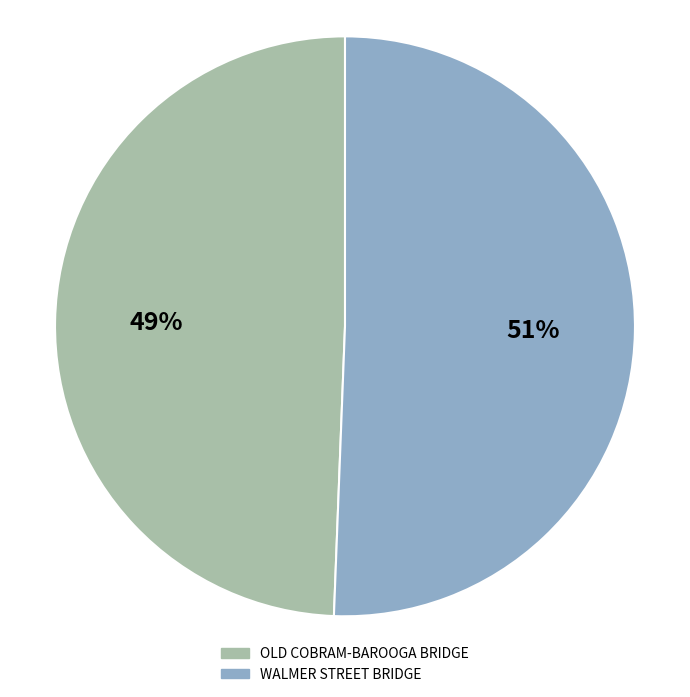

To the nearest percent, what portion does WALMER STREET BRIDGE represent?

51%